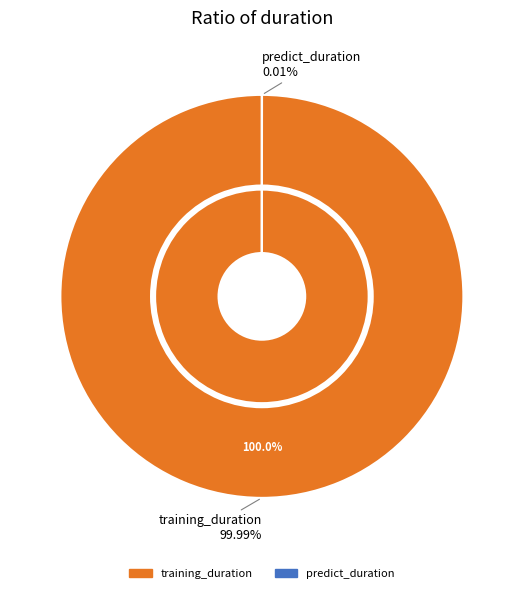

The predict_duration slice represents 0% of the pie. True or false?

True